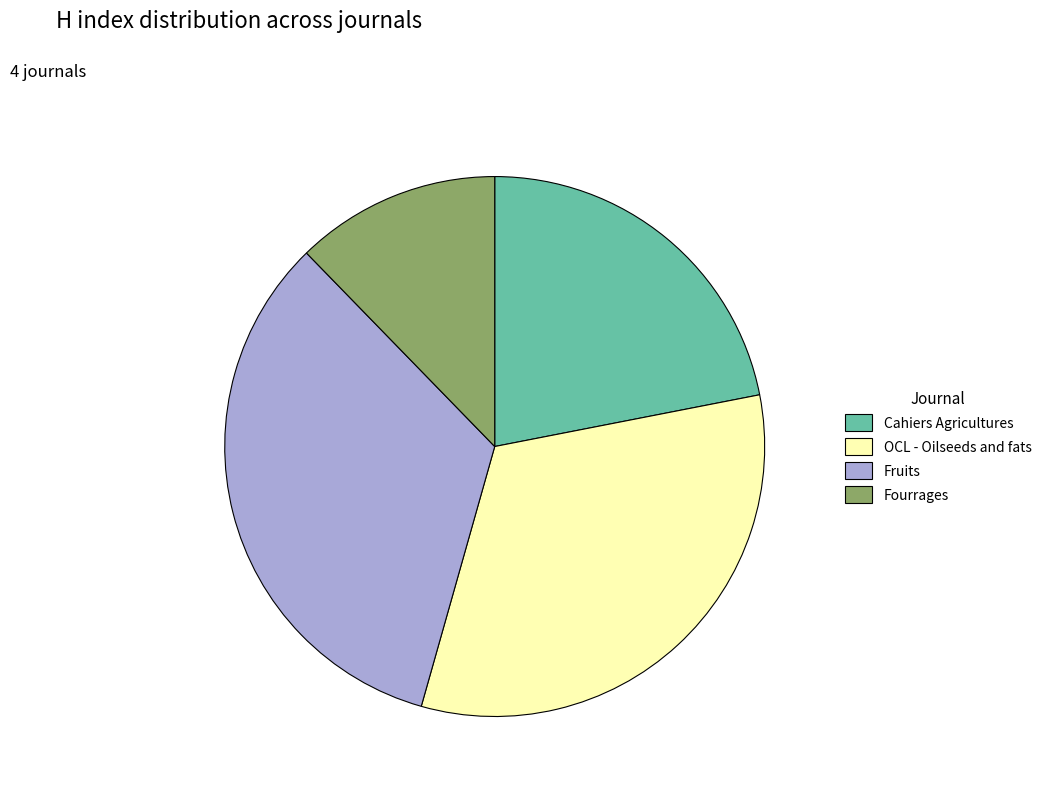

Is Cahiers Agricultures the majority of the pie?

No